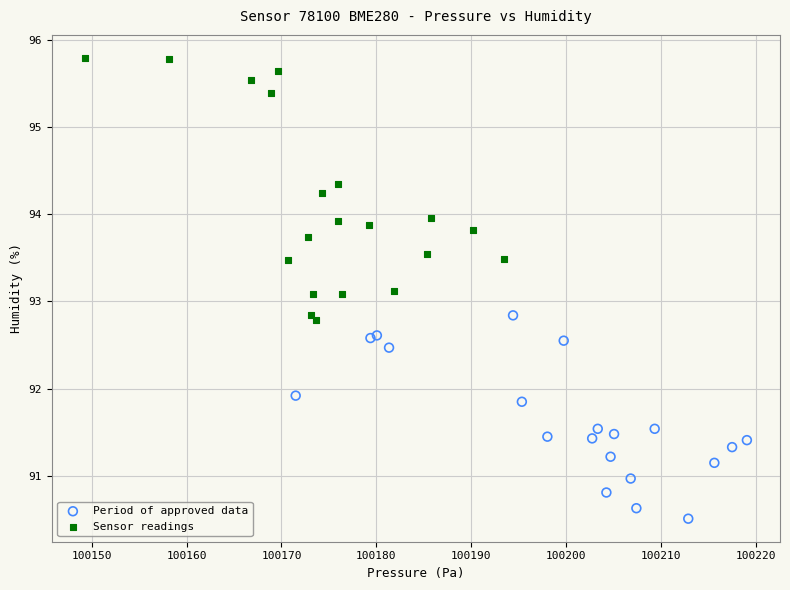

Which series contains the highest Y value?

Sensor readings